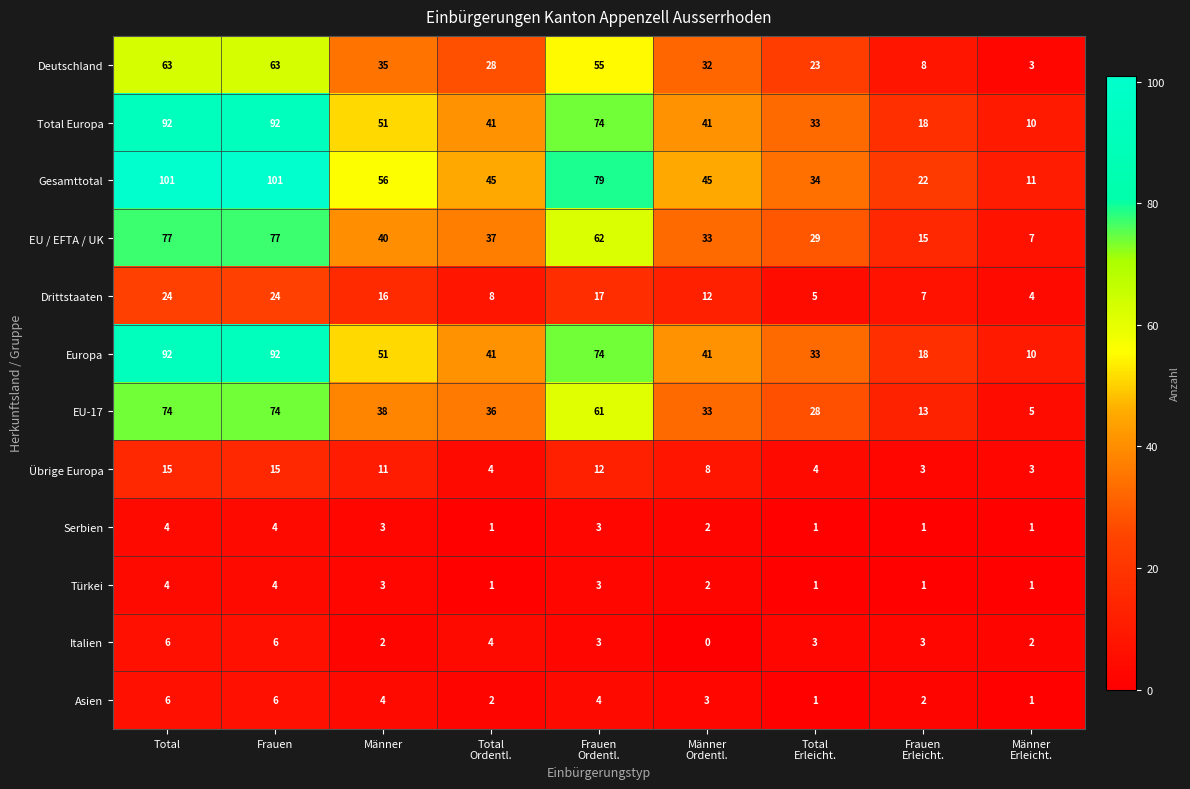

How many series are shown in this chart?

12